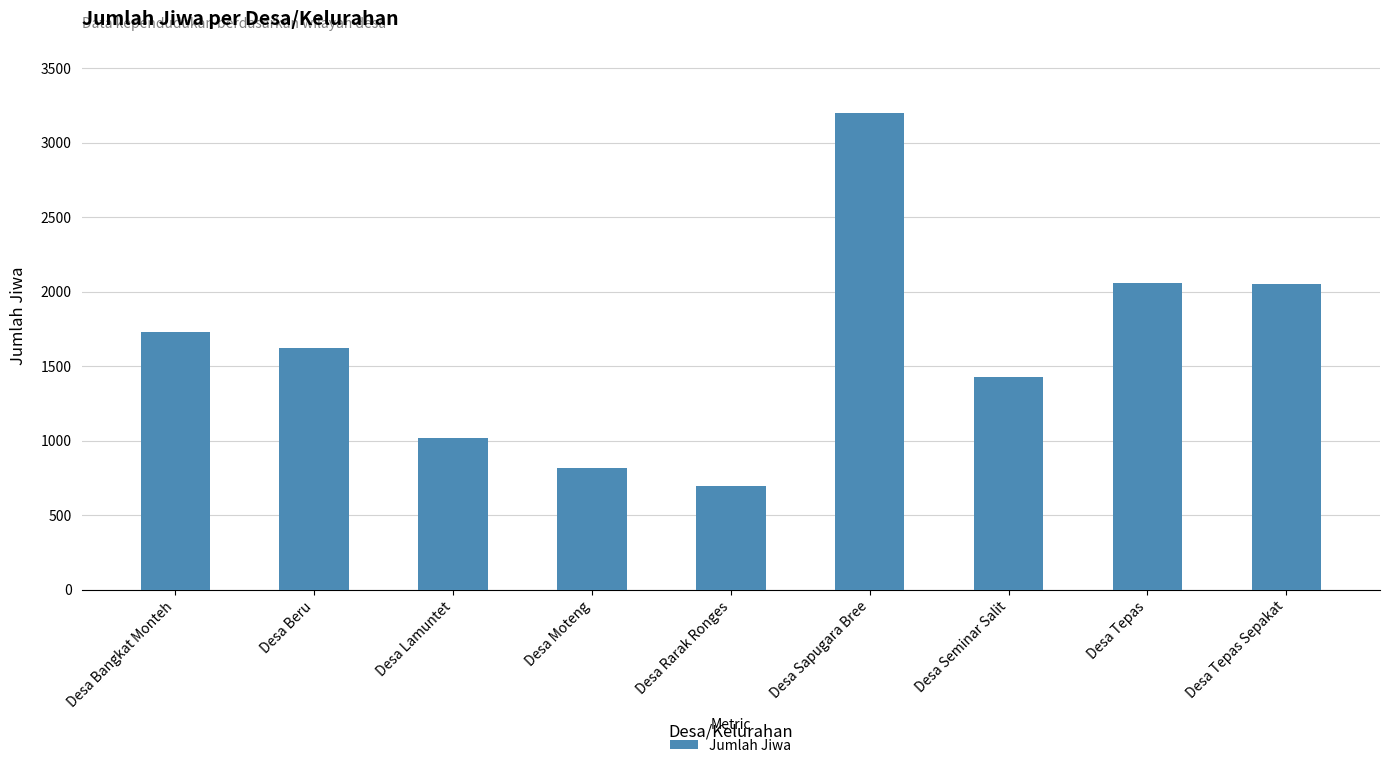

What is the change in value from Desa Seminar Salit to Desa Tepas?

+633